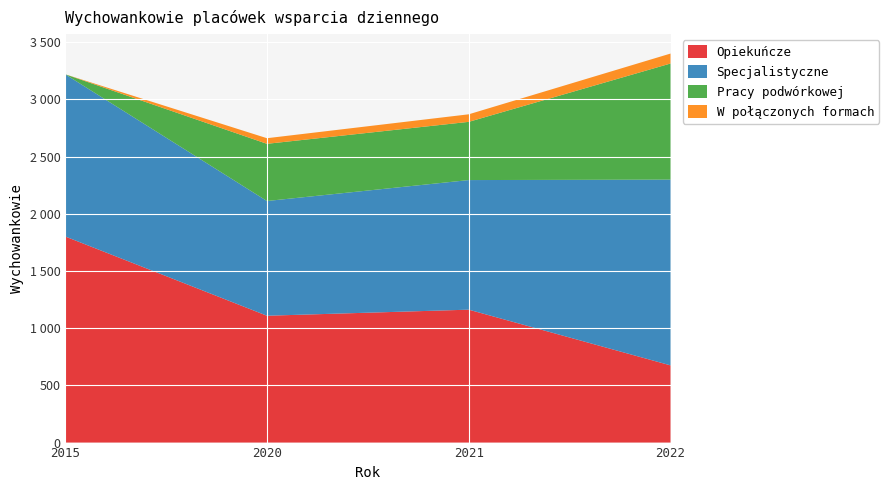

Reading left to right, list all the values displayed in this chart.

Opiekuńcze: 2015=1802	2020=1109	2021=1162	2022=675
Specjalistyczne: 2015=1418	2020=1003	2021=1133	2022=1624
Pracy podwórkowej: 2015=0	2020=500	2021=509	2022=1015
W połączonych formach: 2015=0	2020=49	2021=66	2022=87